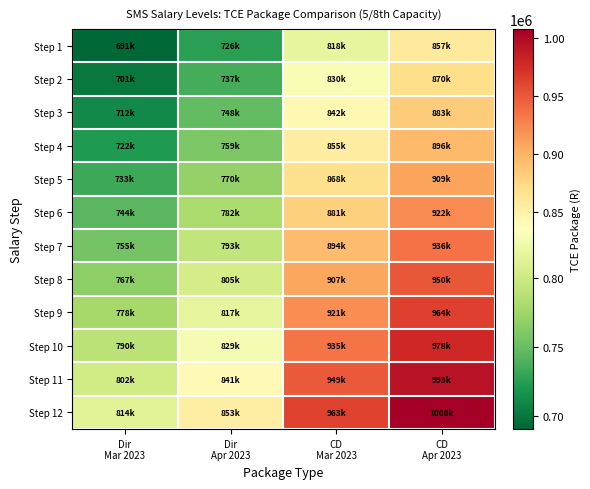

Which series has the largest total across all categories?

Step 12